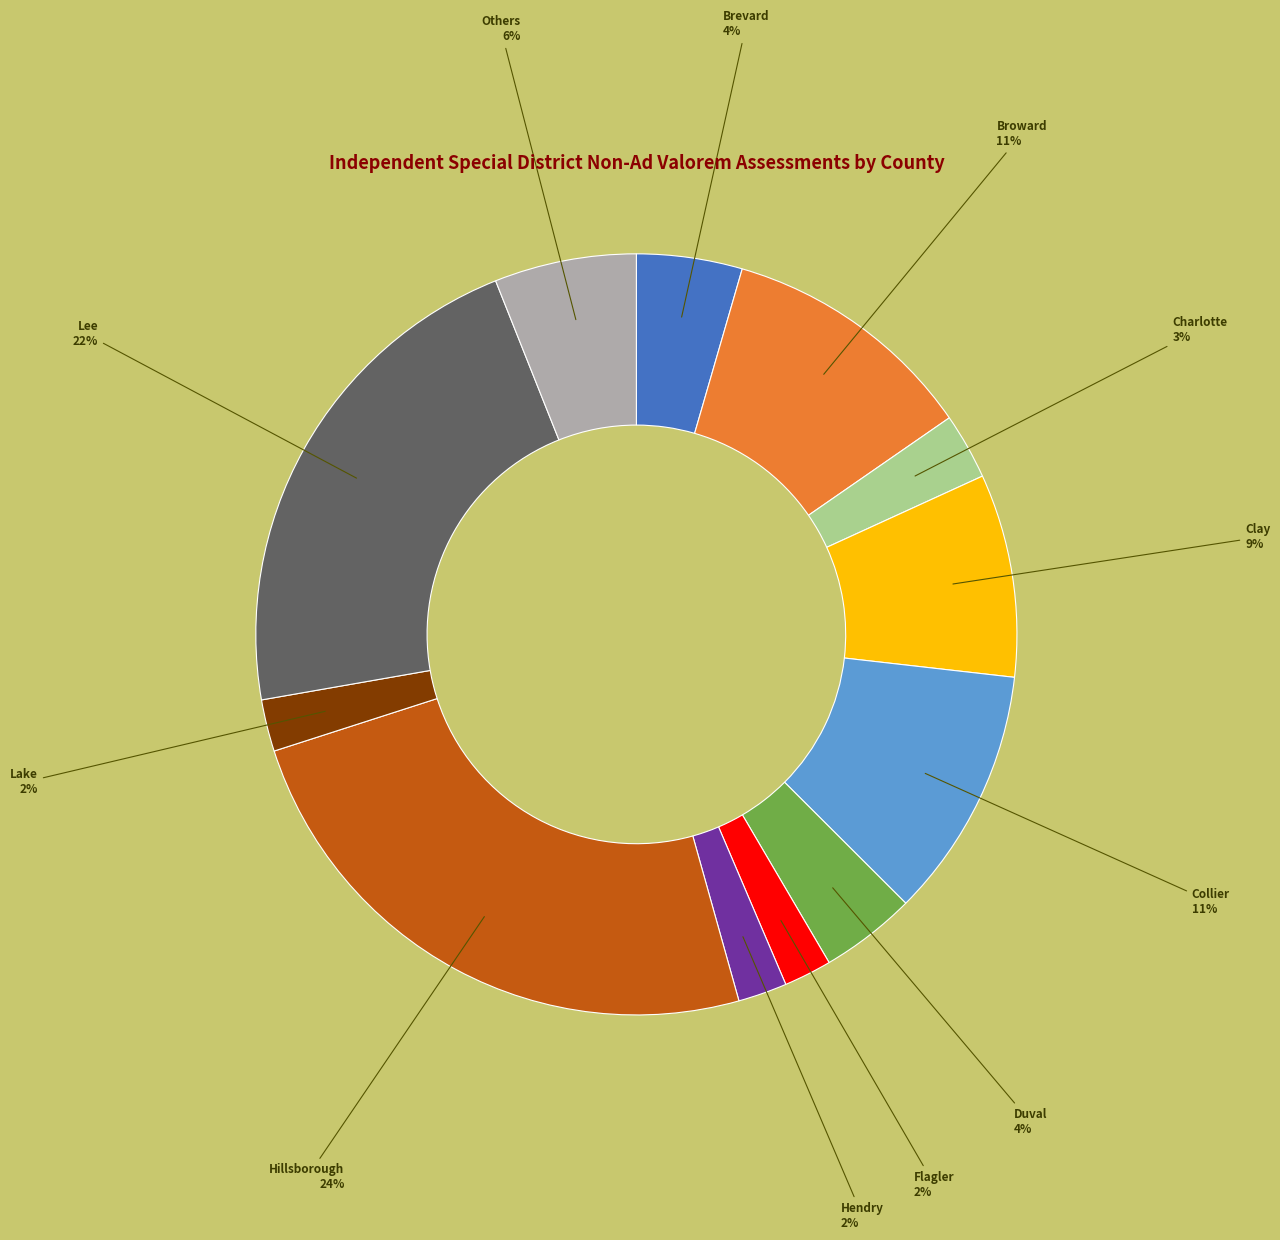

To the nearest percent, what is the difference between the largest and smallest slice percentages?

22%